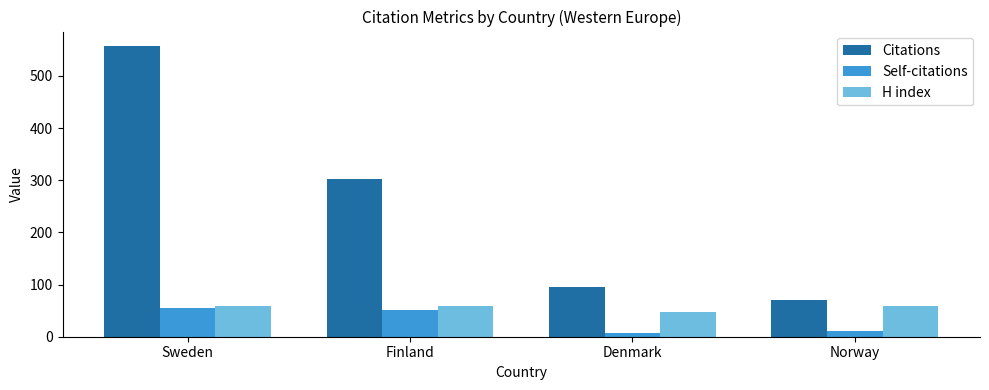

Is it true that H index equals 25 at Finland?

False